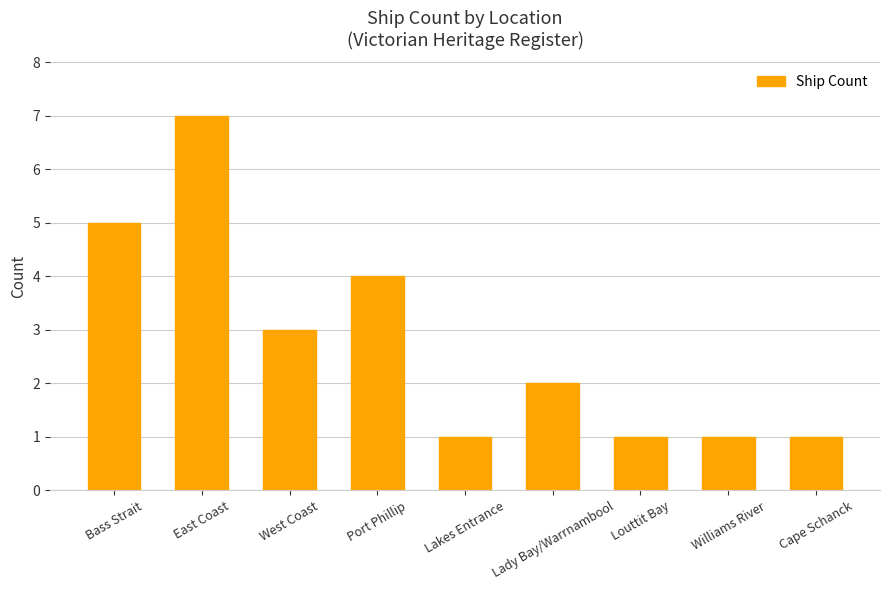

Approximately how many times larger is the value at Lady Bay/Warrnambool compared to Port Phillip?

0.5